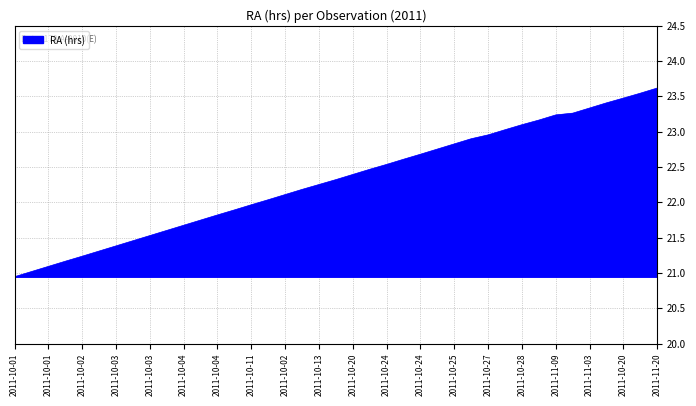

Which category has the highest value across all series?

2011-11-20